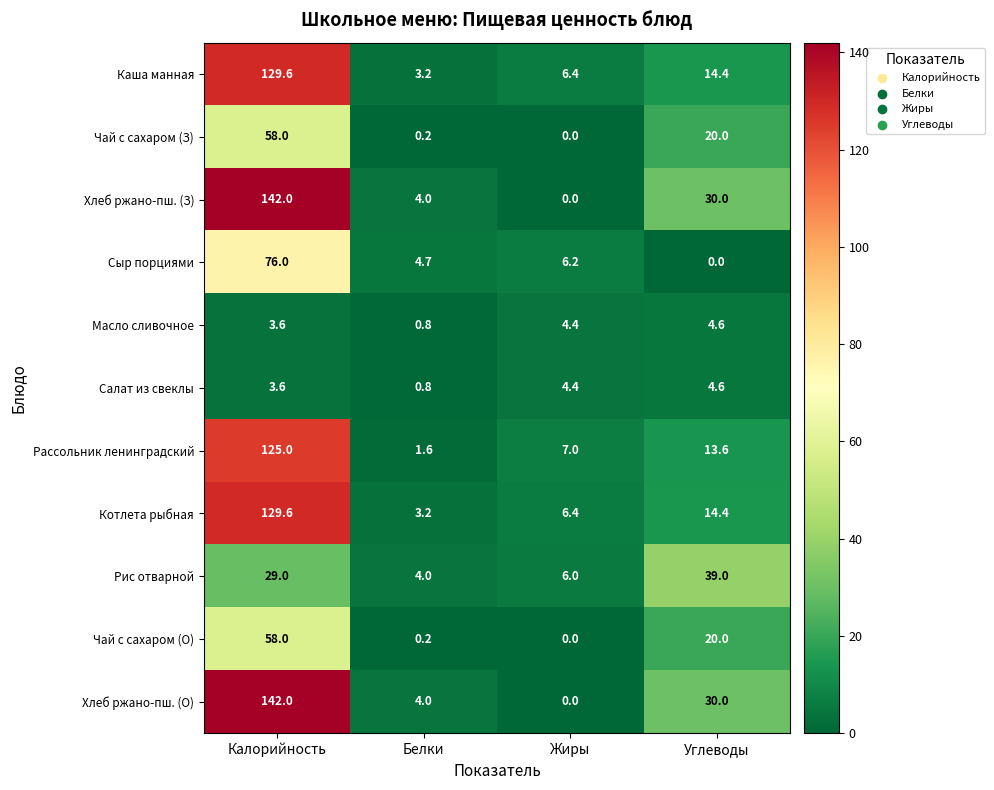

What is the approximate value of Салат из свеклы at Белки?

0.8